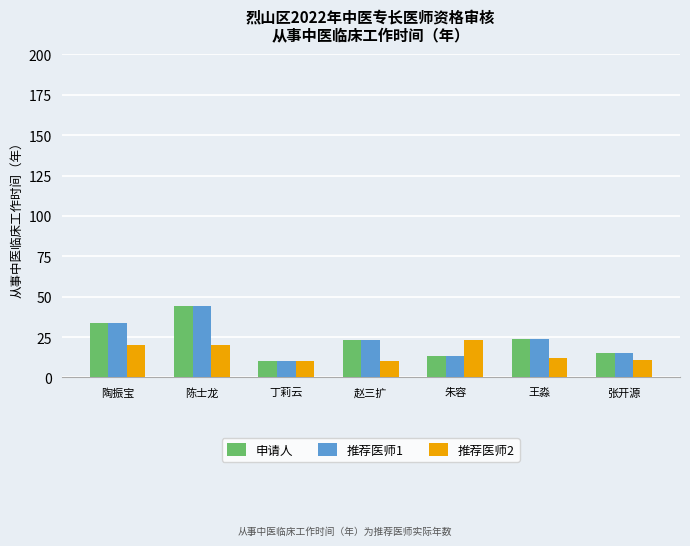

What is the sum of all 推荐医师1 values?

163